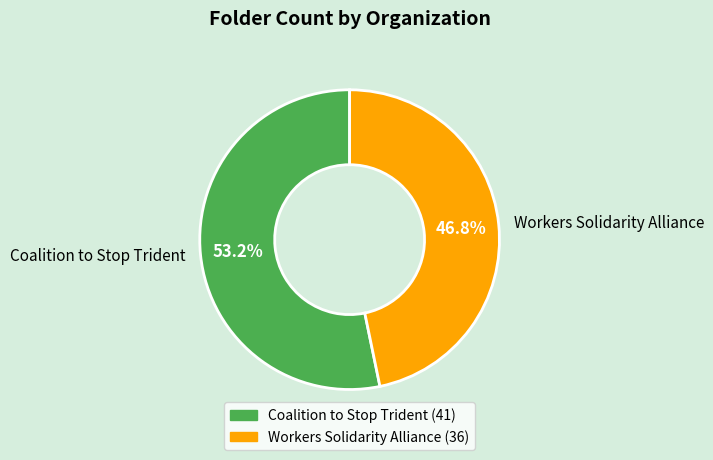

Between Workers Solidarity Alliance and Coalition to Stop Trident, which is larger?

Coalition to Stop Trident